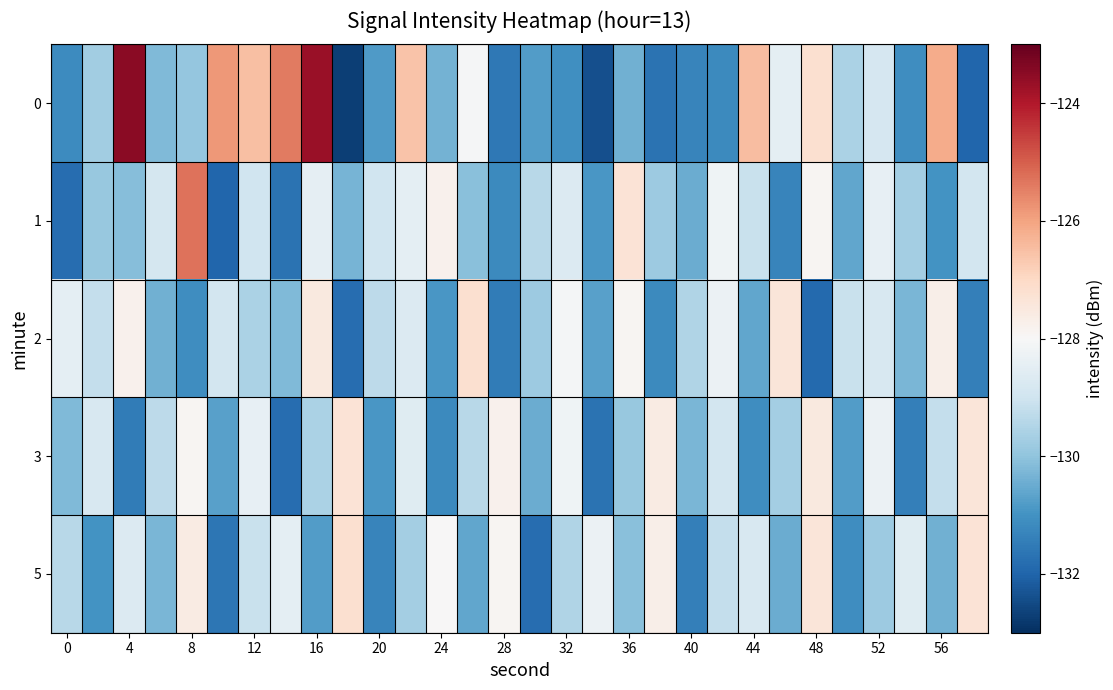

Rank the series by their maximum value, from lowest to highest.

3, 2, 5, 1, 0